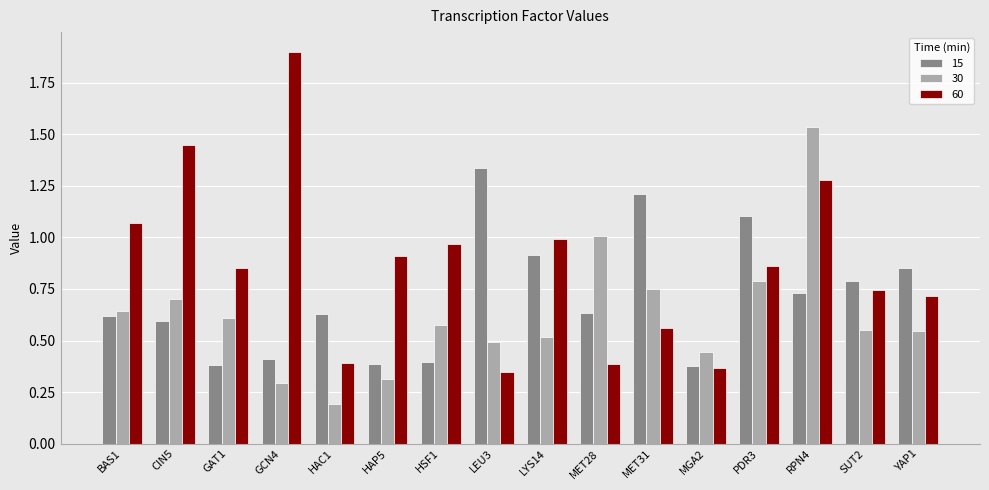

Rank the series by their maximum value, from lowest to highest.

15, 30, 60